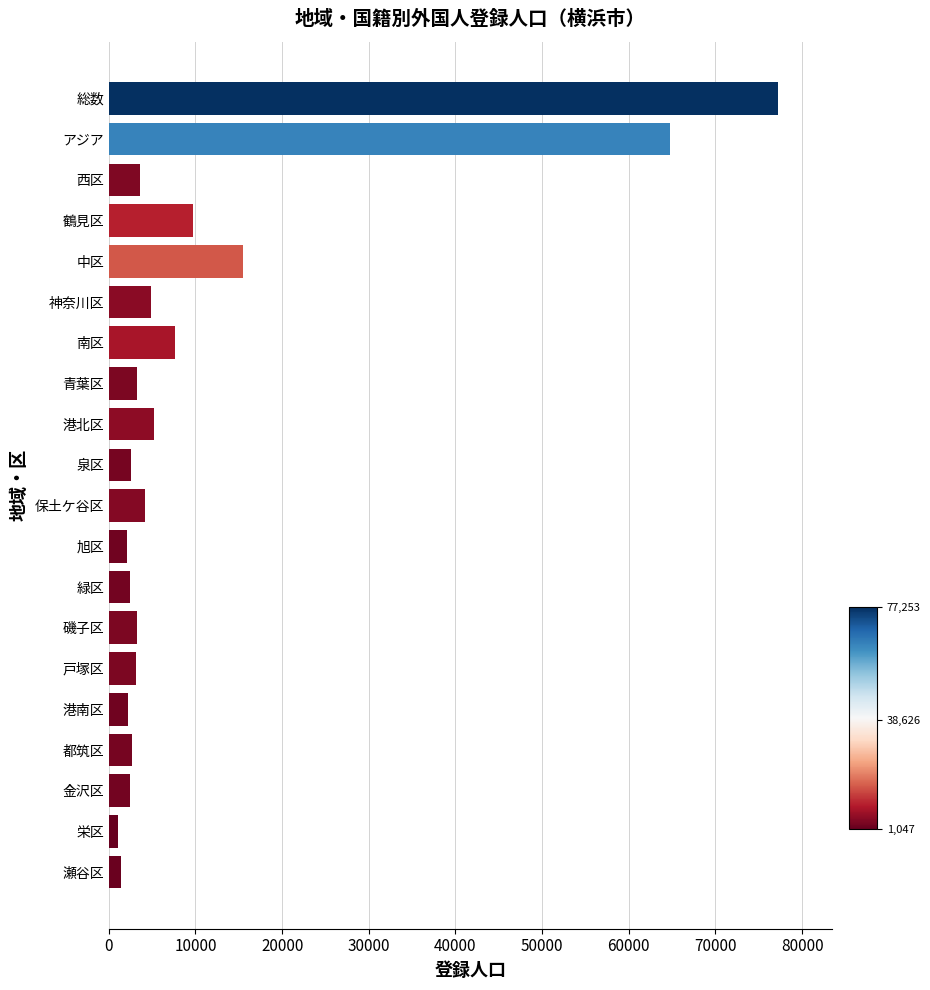

Count the number of categories in the chart.

20